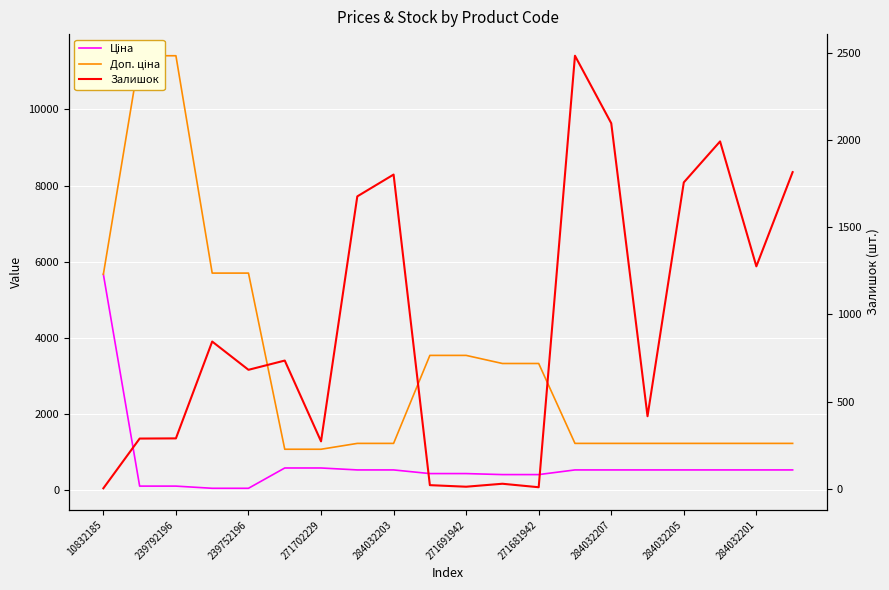

True or false: Ціна and Доп. ціна intersect in this chart.

False